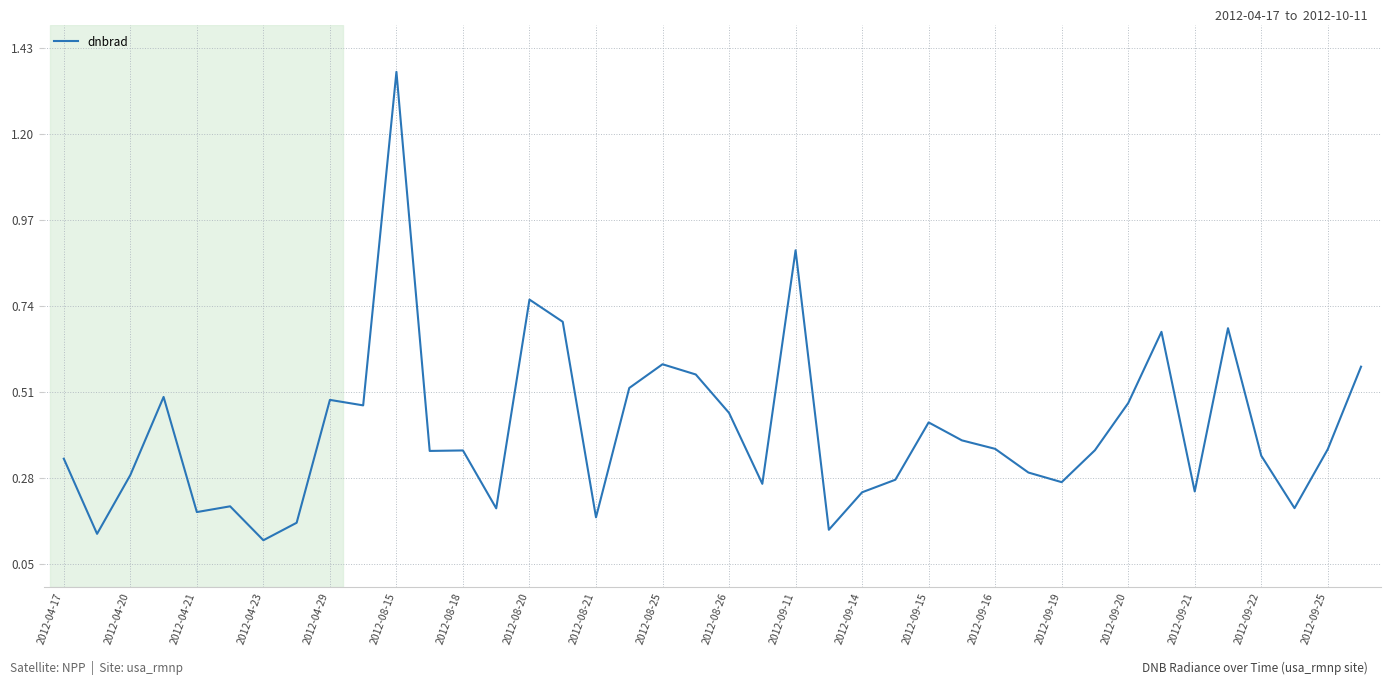

How many lines are shown in the chart?

1